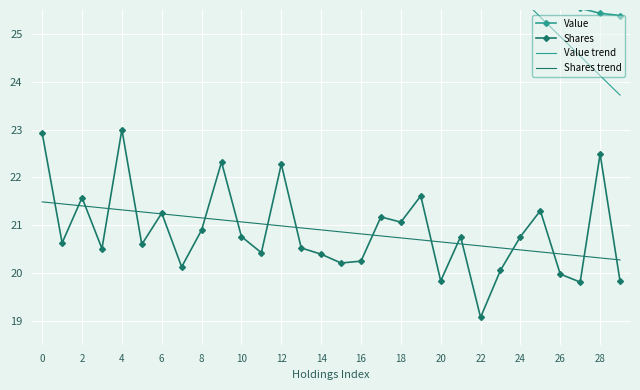

How many times do Value trend and Value cross each other?

6